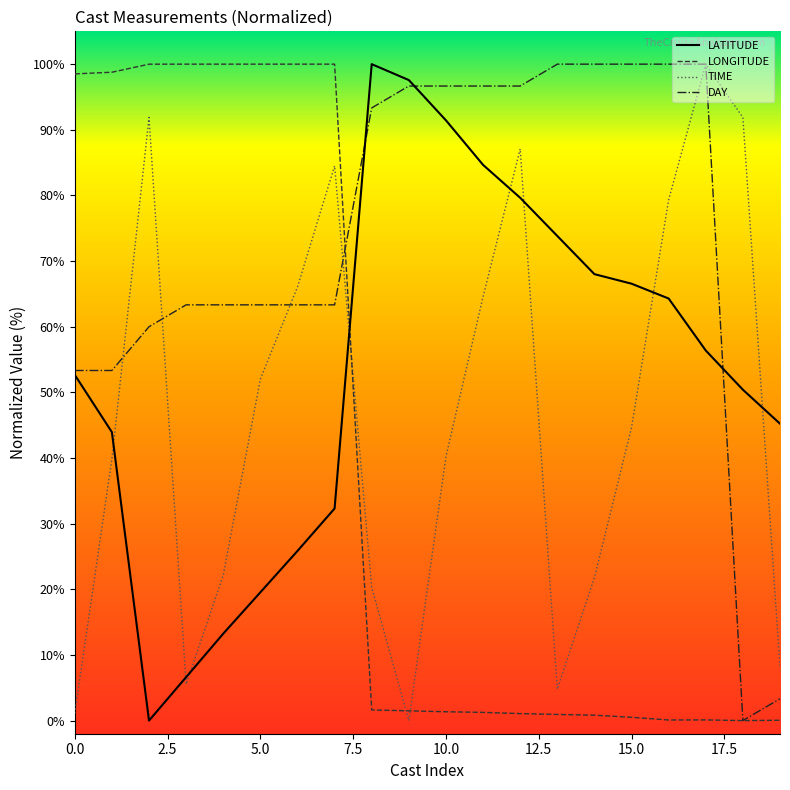

List the series in order of their overall mean, lowest first.

LONGITUDE, TIME, LATITUDE, DAY